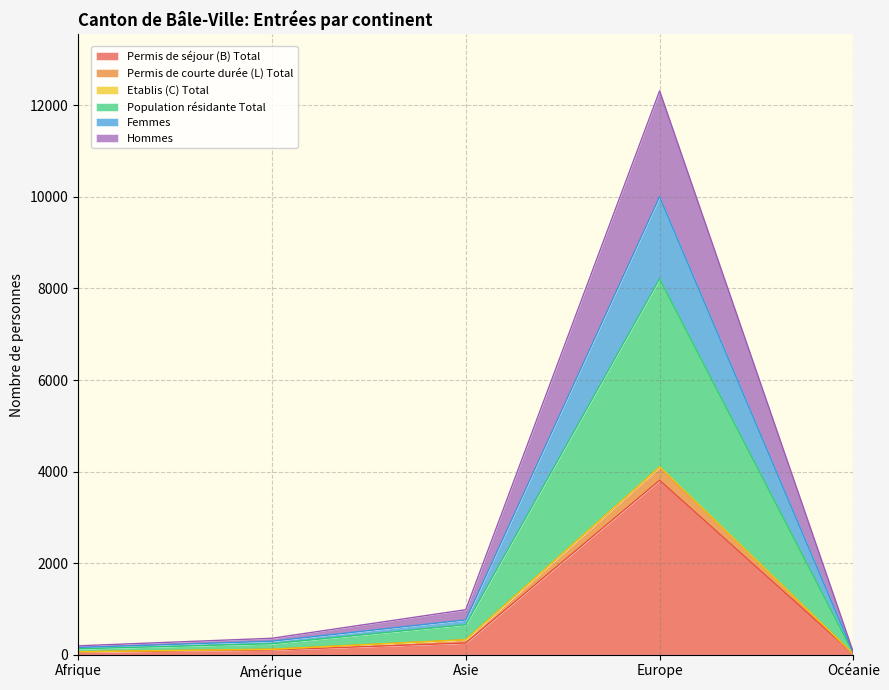

Is it true that Etablis (C) Total equals 220 at Afrique?

False